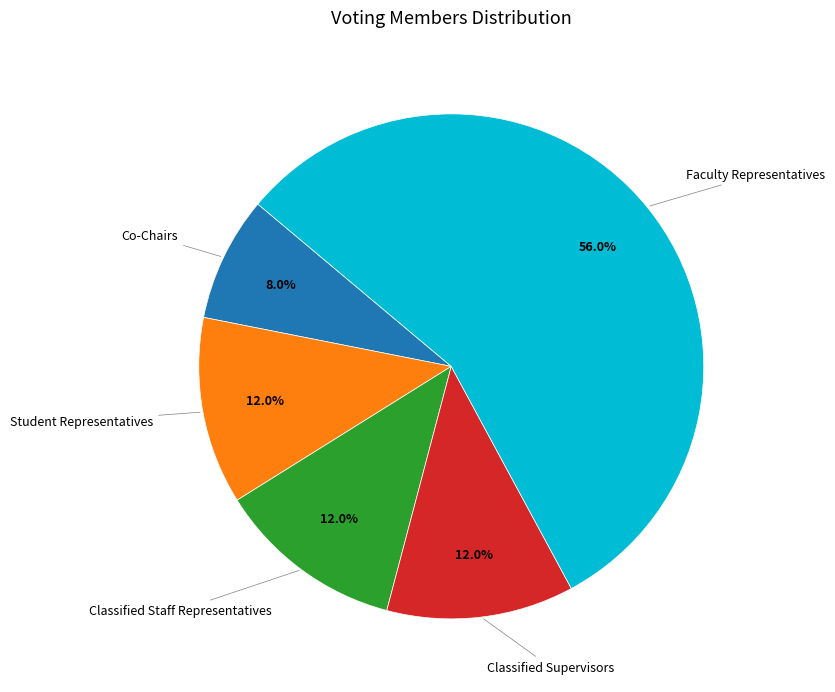

Approximately how many times larger is the value at Classified Supervisors compared to Co-Chairs?

1.5